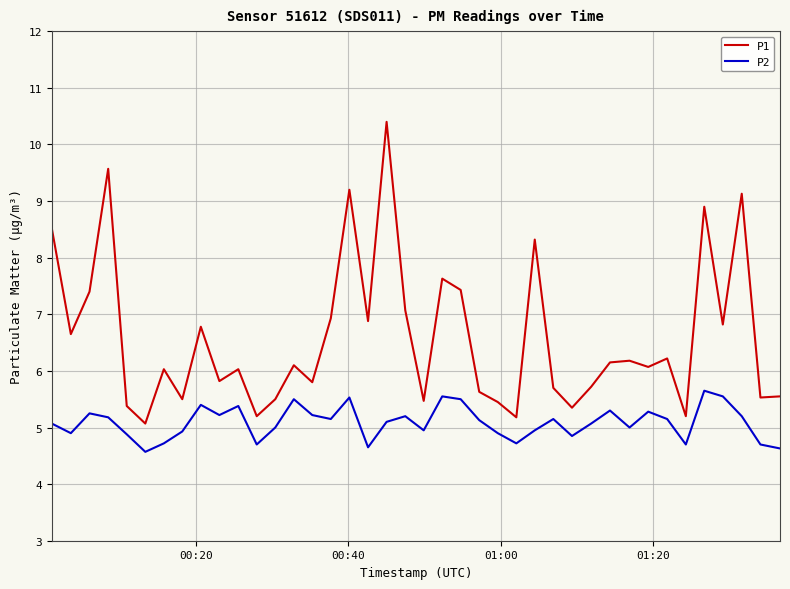

Which series has the largest total across all categories?

P1